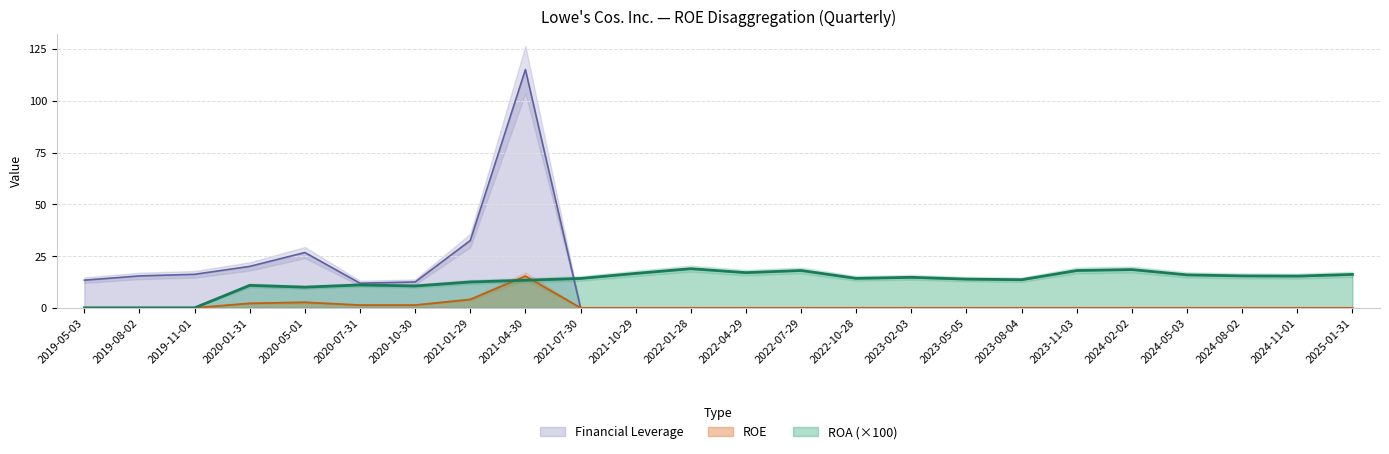

List the series in order of their overall mean, lowest first.

ROE, Financial Leverage, ROA